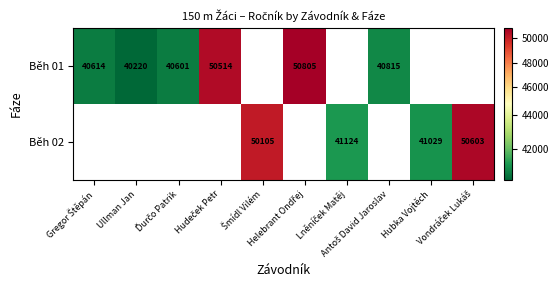

What is the maximum value shown in the chart?

50805.0